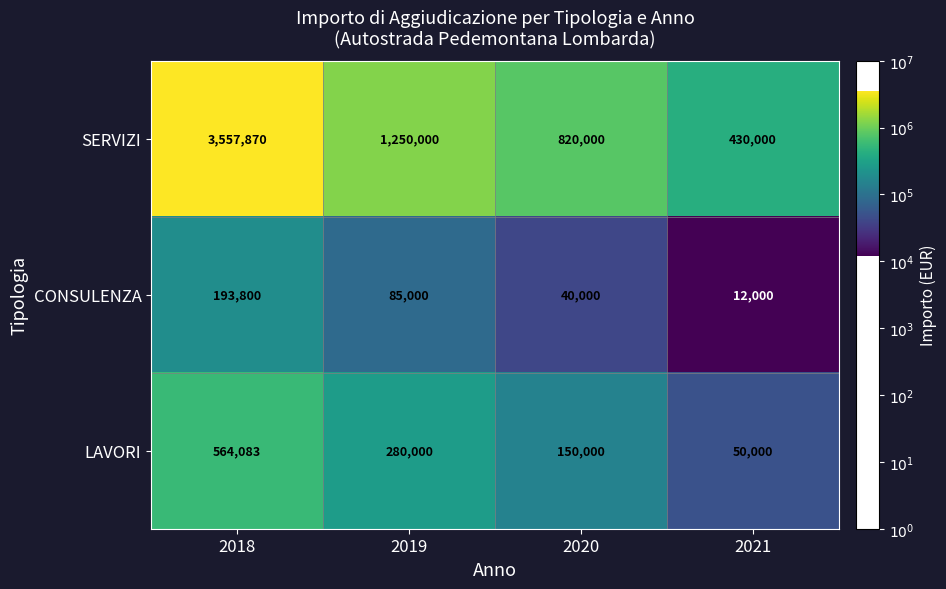

What is the difference between the highest and lowest values at 2021?

418000